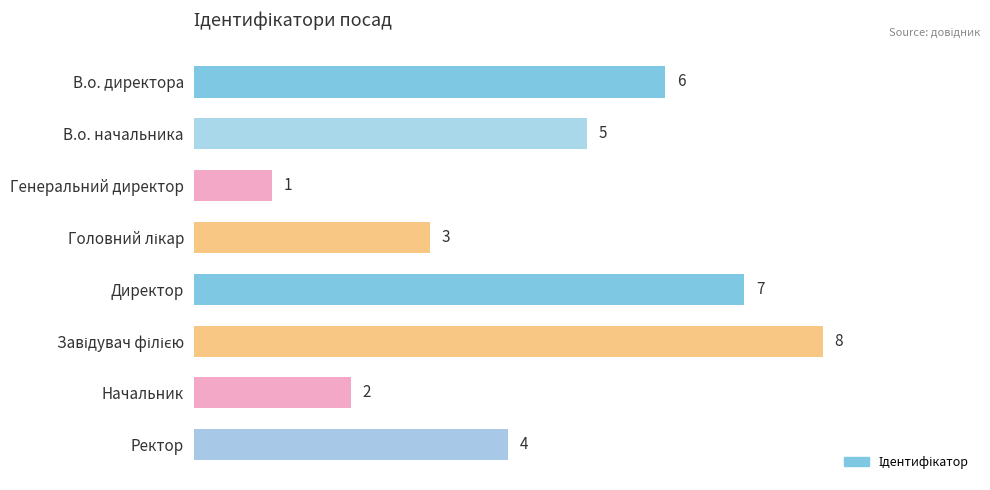

What is the greatest value displayed?

8